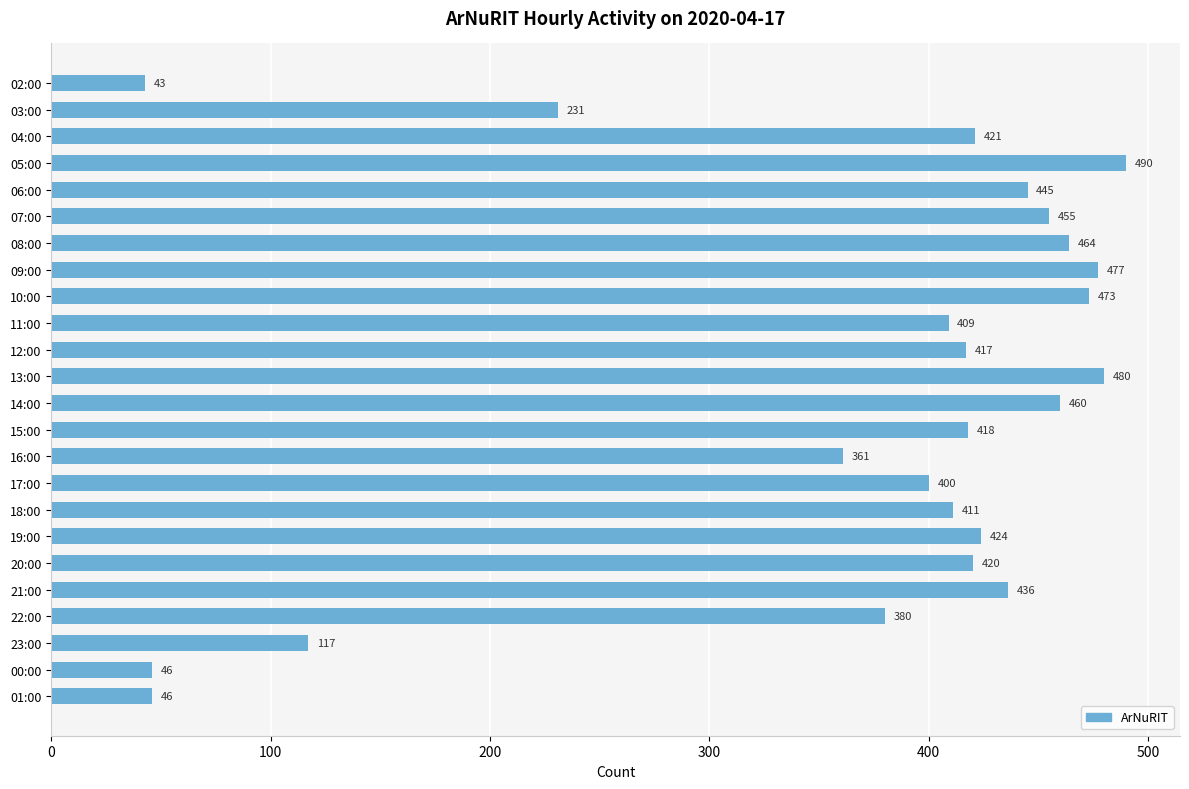

Does the chart contain any negative values?

No